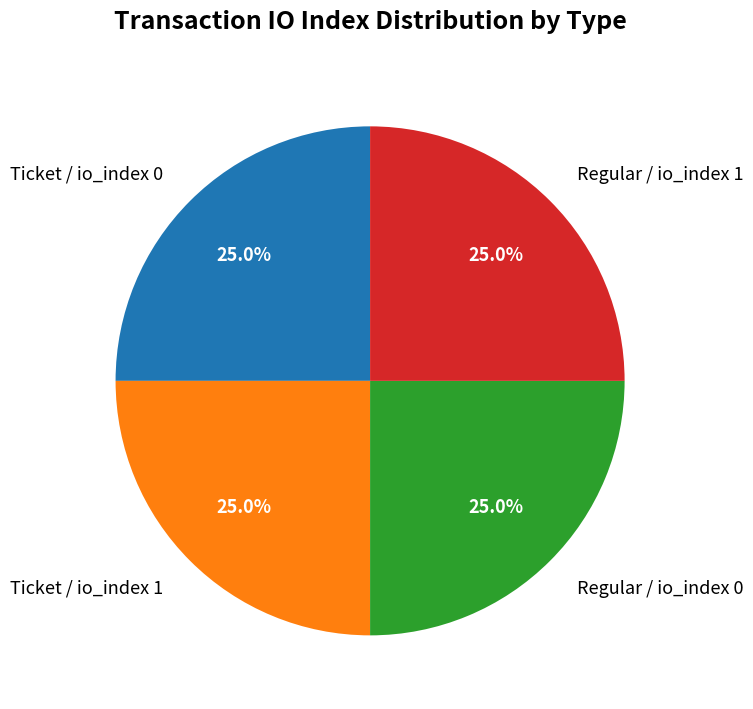

Approximately how many times larger is the value at Ticket / io_index 1 compared to Regular / io_index 1?

1.0